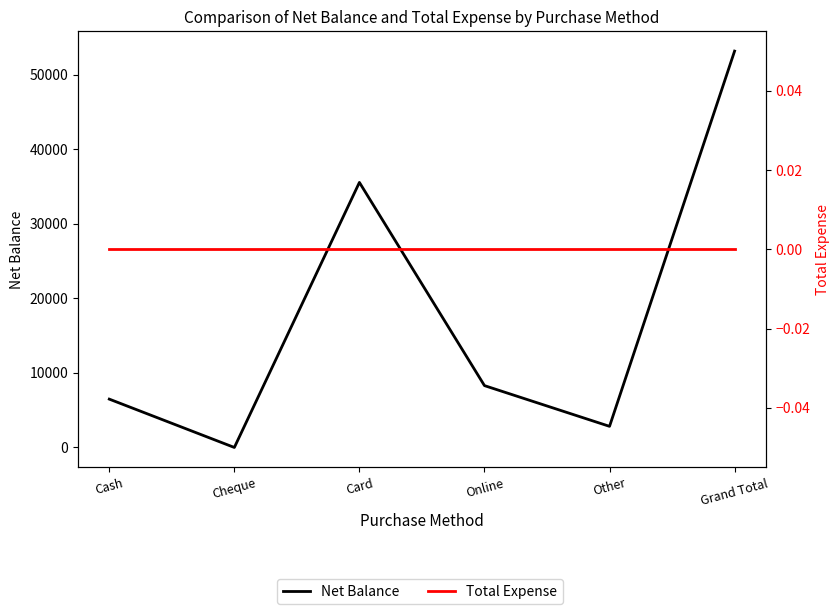

What is the difference between the second highest and second lowest values in the Net Balance series?

32724